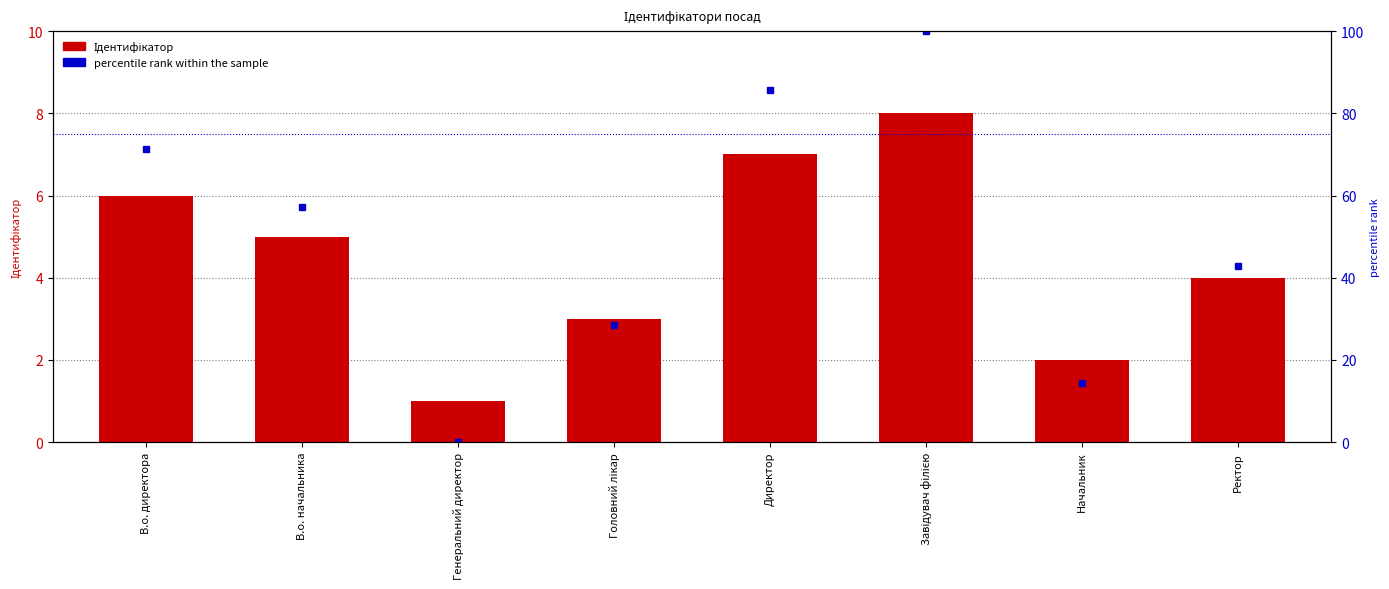

How many series are shown in this chart?

2